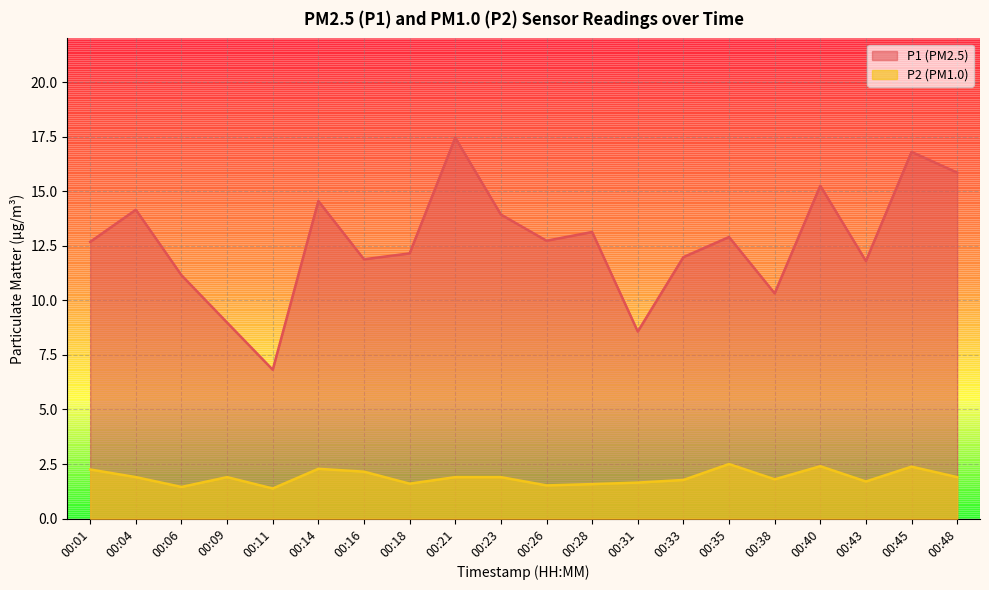

Reading right to left, transcribe all the data shown in this chart.

P1: 00:48=15.8	00:45=16.8	00:43=11.8	00:40=15.2	00:38=10.3	00:35=12.9	00:33=12.0	00:31=8.6	00:28=13.1	00:26=12.7	00:23=13.9	00:21=17.4	00:18=12.2	00:16=11.9	00:14=14.6	00:11=6.8	00:09=9.0	00:06=11.2	00:04=14.2	00:01=12.7
P2: 00:48=1.9	00:45=2.4	00:43=1.7	00:40=2.4	00:38=1.8	00:35=2.5	00:33=1.8	00:31=1.6	00:28=1.6	00:26=1.5	00:23=1.9	00:21=1.9	00:18=1.6	00:16=2.1	00:14=2.3	00:11=1.4	00:09=1.9	00:06=1.4	00:04=1.9	00:01=2.2